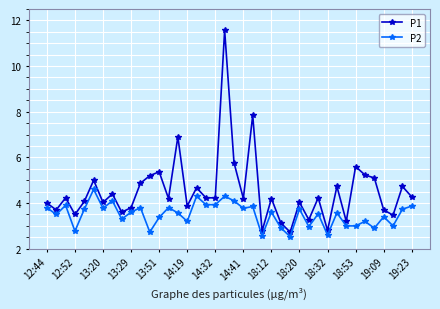

What is the difference between the second highest and second lowest values in the P2 series?

1.7